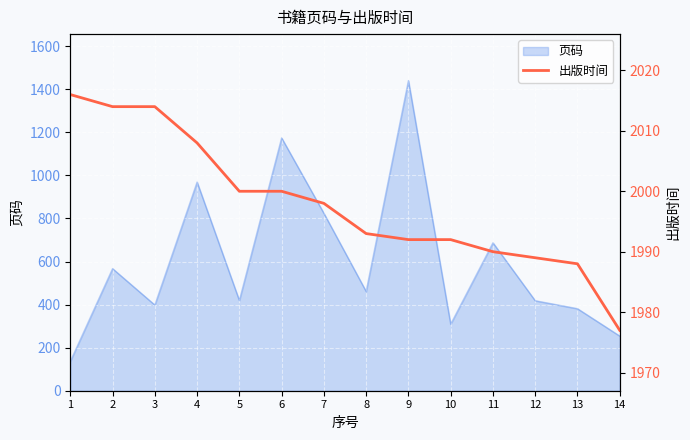

True or false: the data shows 2000 at 5.

True